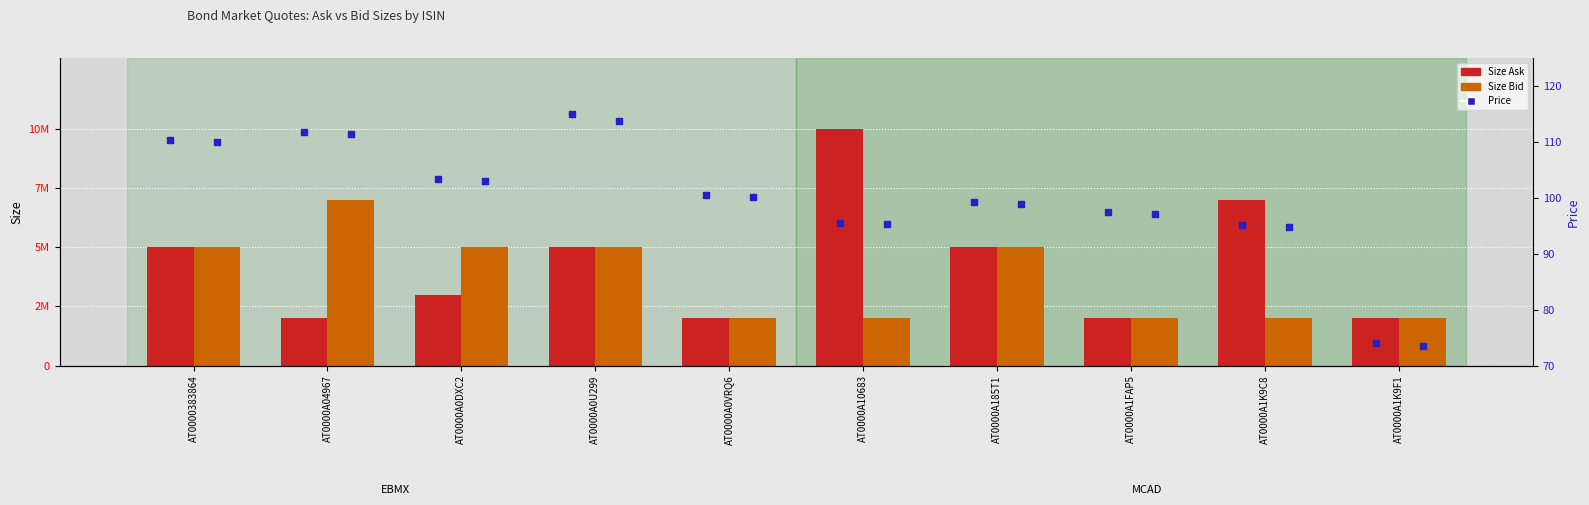

At how many categories does at least one series exceed 6010026?

3